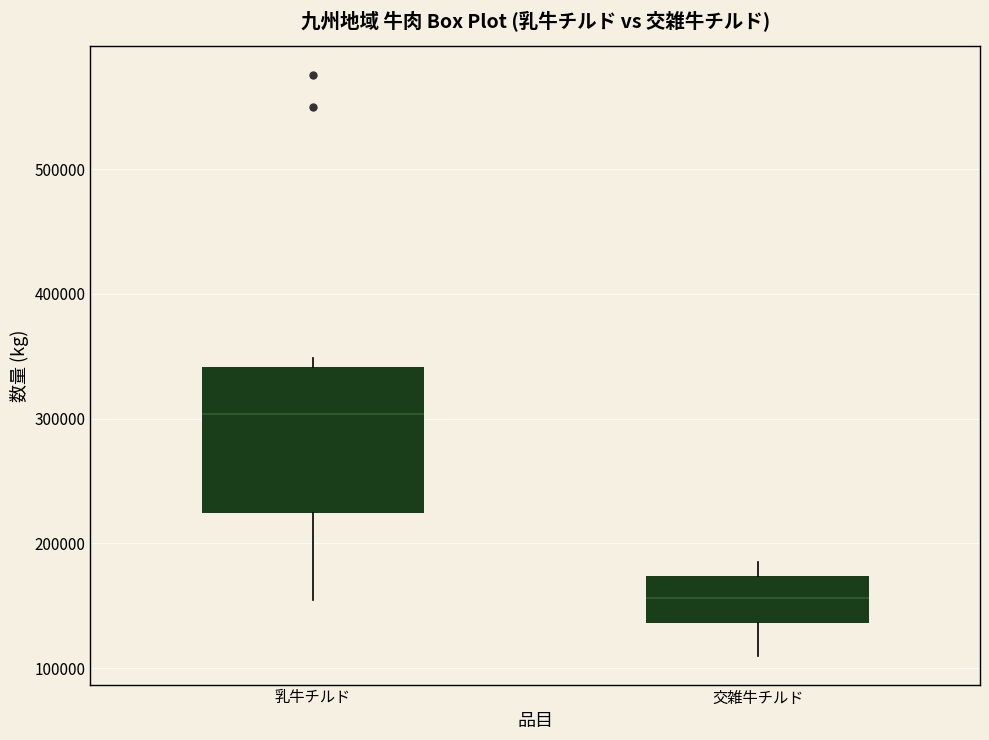

Reading left to right, transcribe this box plot: for each box, give where its median line is, the range the box spans, and where its two whiskers end, as read against the y-axis. The values are not printed on the chart, so give them approximately, as read against the axis.

乳牛チルド: median 300000, box 220000 to 340000, whiskers 150000 to 350000
交雑牛チルド: median 160000, box 140000 to 170000, whiskers 110000 to 180000